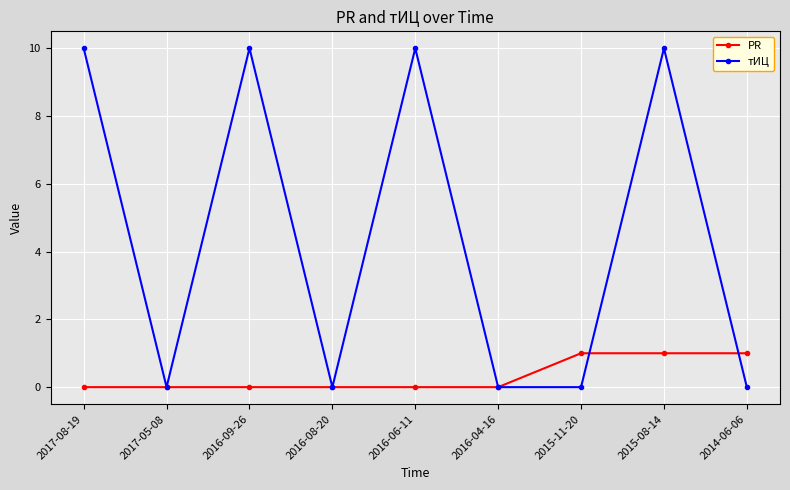

What is the difference between the second highest and second lowest values in the PR series?

1